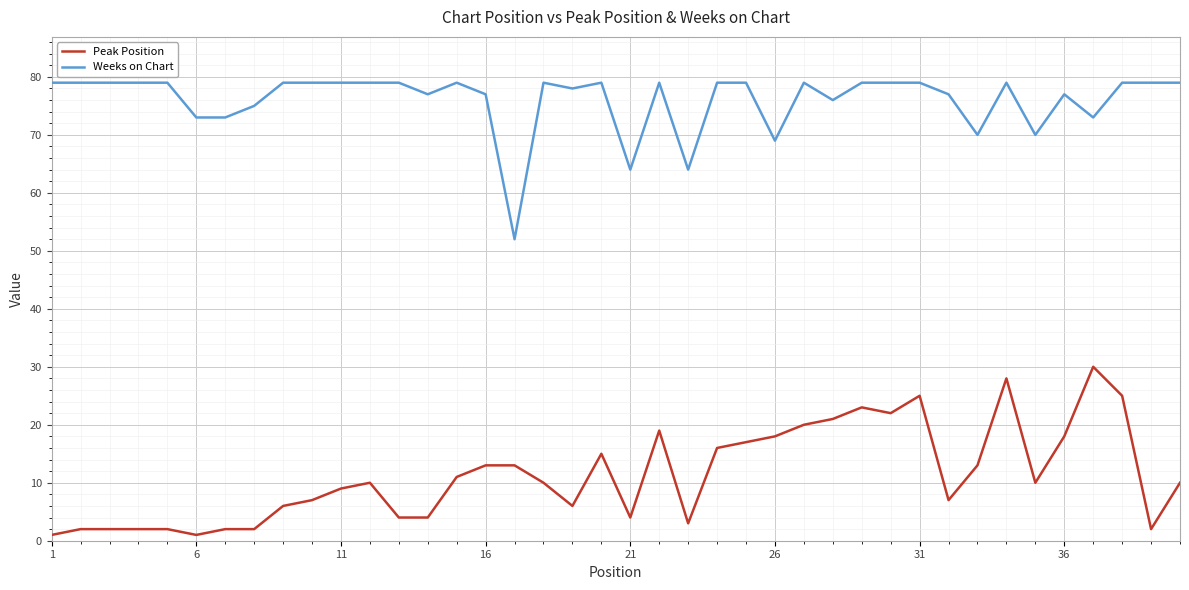

List the series in order of their overall mean, lowest first.

Peak Position, Weeks on Chart